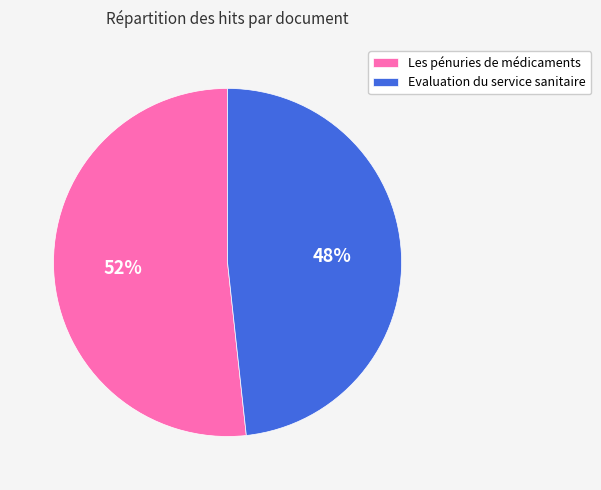

Approximately how many times larger is the value at Les pénuries de médicaments compared to Evaluation du service sanitaire?

1.1